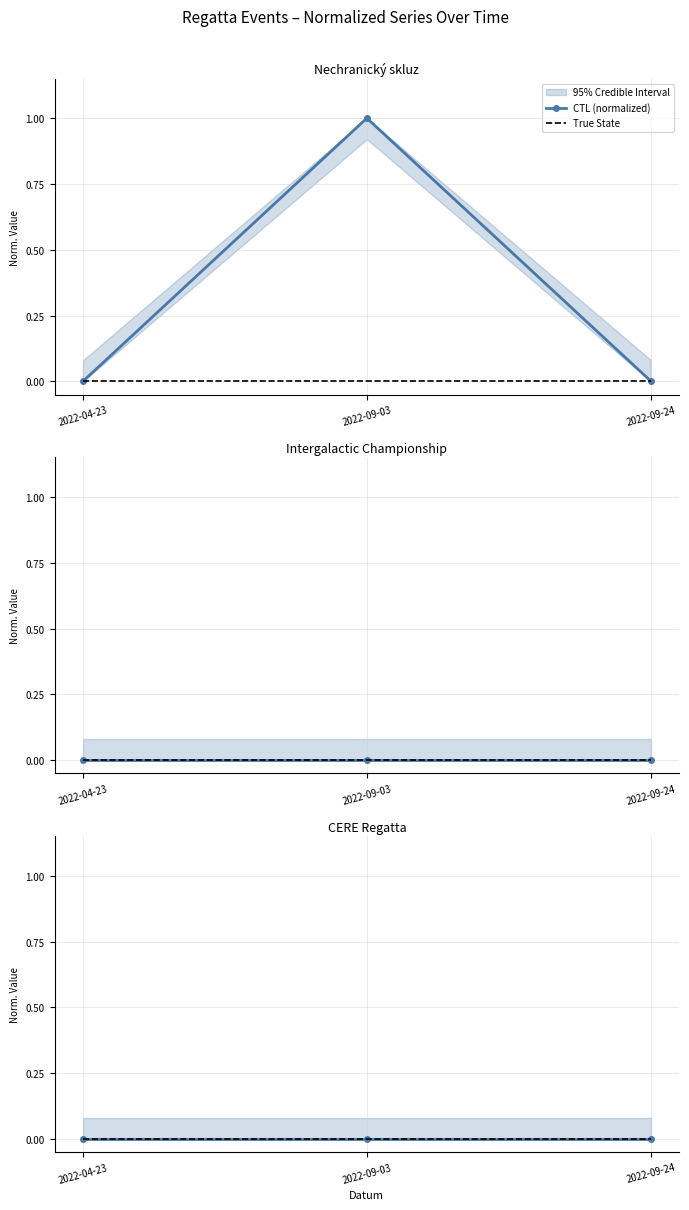

What is the highest value of the CTL (normalized) series?

1.0